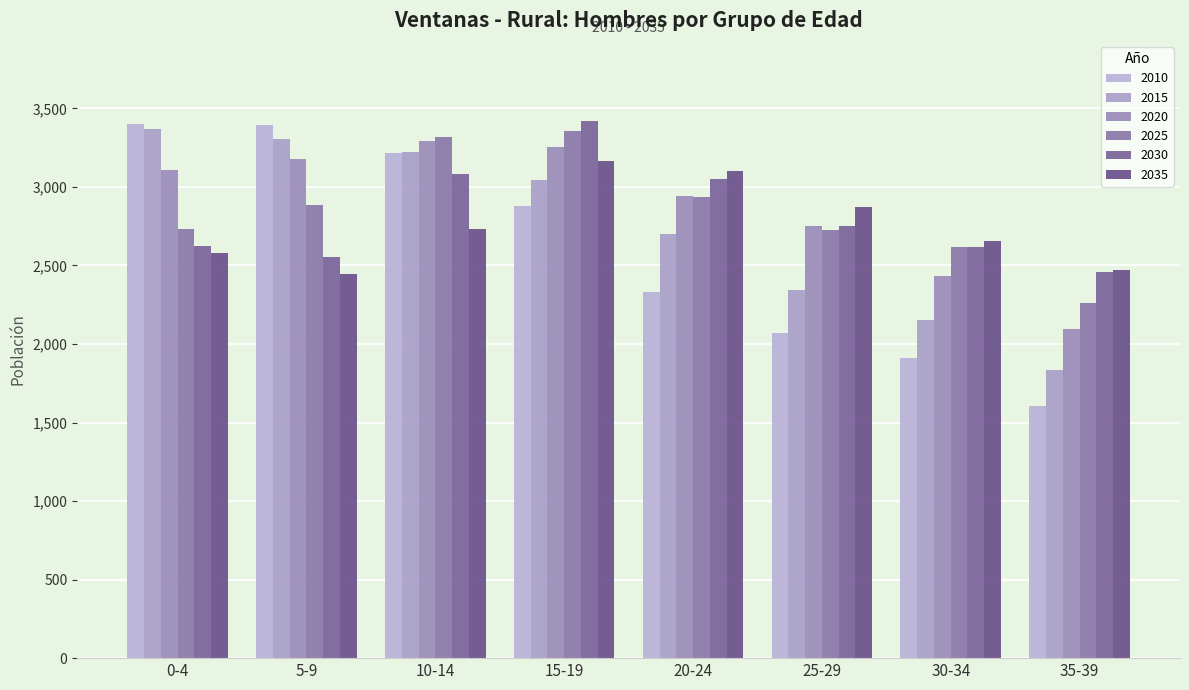

How many categories are shown in the chart?

8